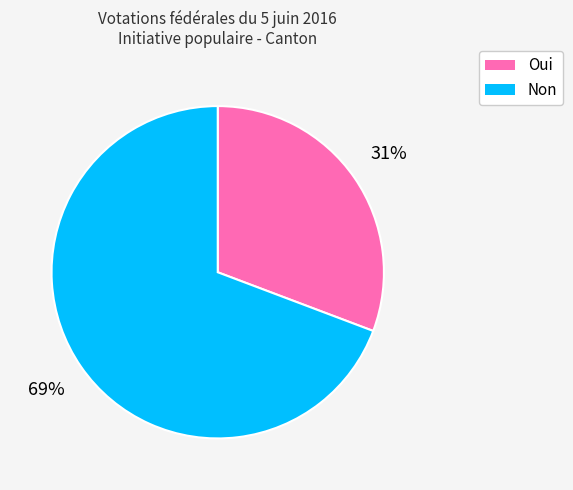

Which category accounts for the majority?

Non